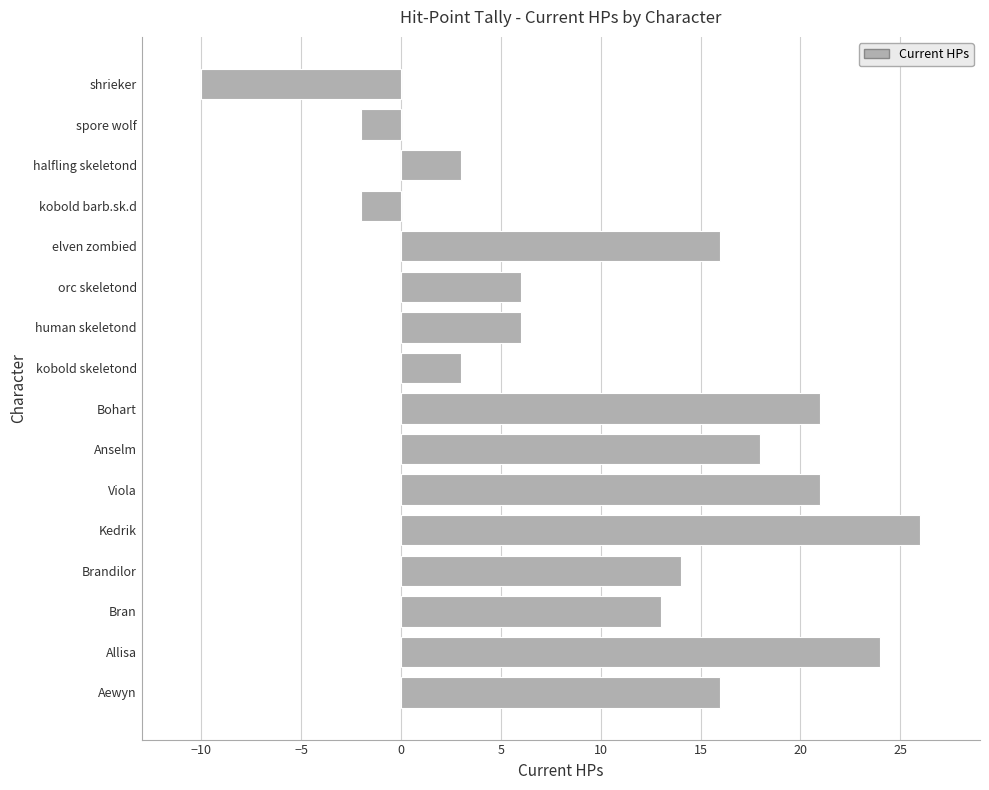

What is the change in value from Allisa to kobold skeletond?

-21